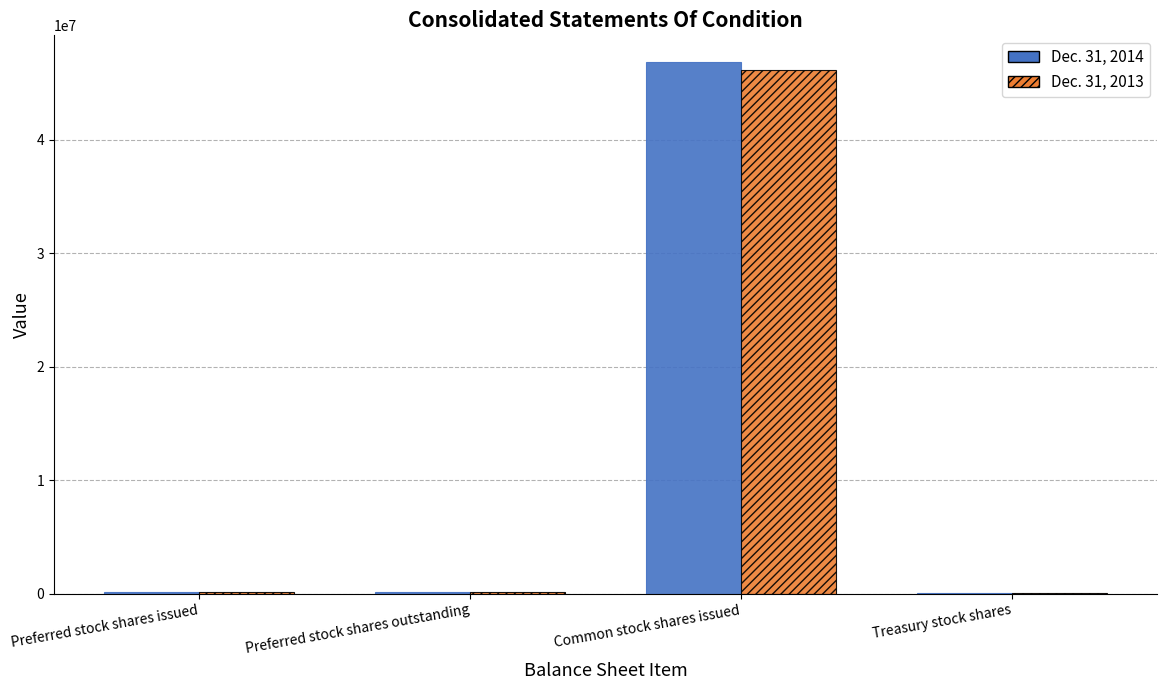

Is the value of Dec. 31, 2014 at Treasury stock shares greater than the value of Dec. 31, 2013 at Common stock shares issued?

No